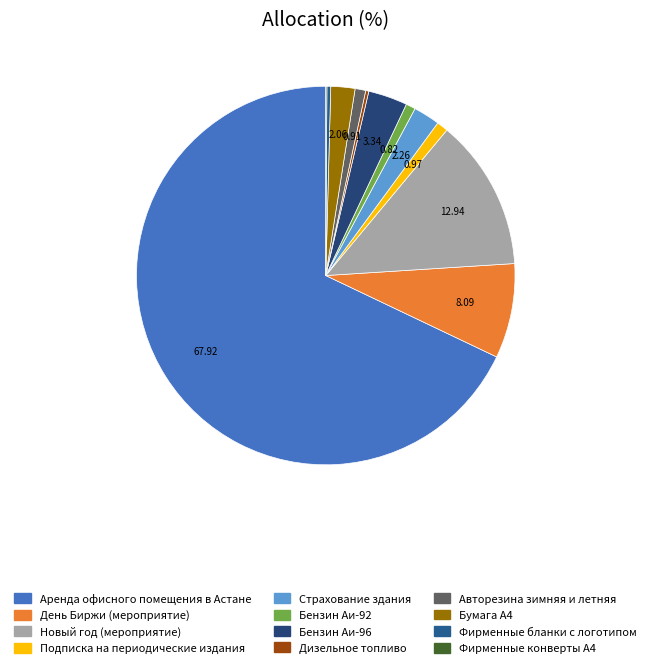

What percentage is NOT represented by Бумага А4?

97.9%